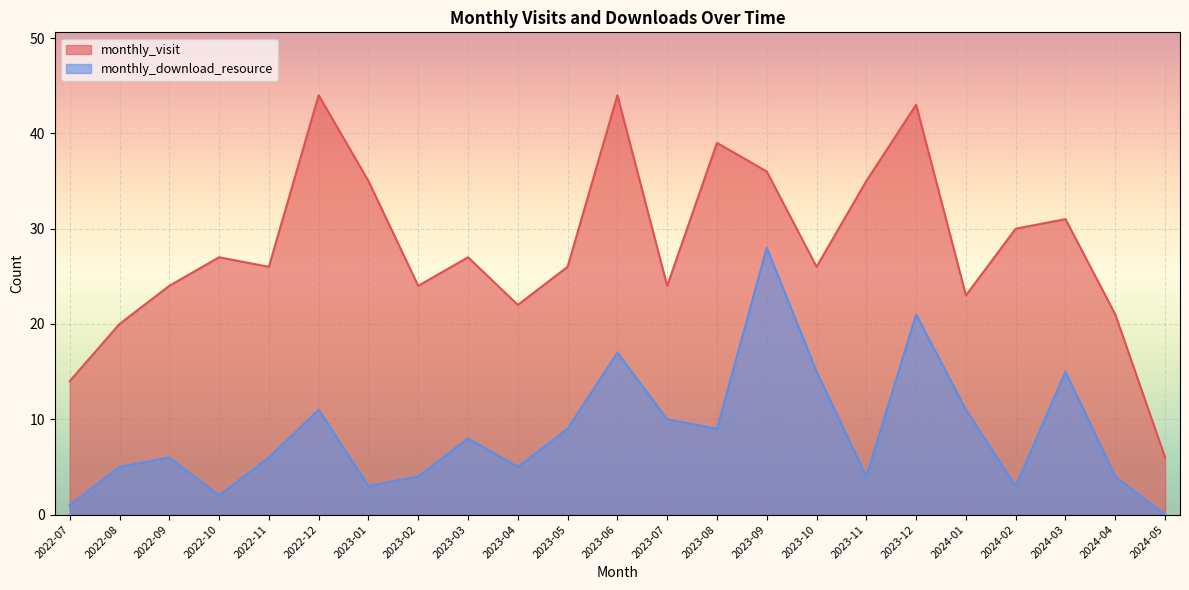

Reading left to right, extract all data points from this chart.

monthly_visit: 14	20	24	27	26	44	35	24	27	22	26	44	24	39	36	26	35	43	23	30	31	21	6
monthly_download_resource: 1	5	6	2	6	11	3	4	8	5	9	17	10	9	28	15	4	21	11	3	15	4	0